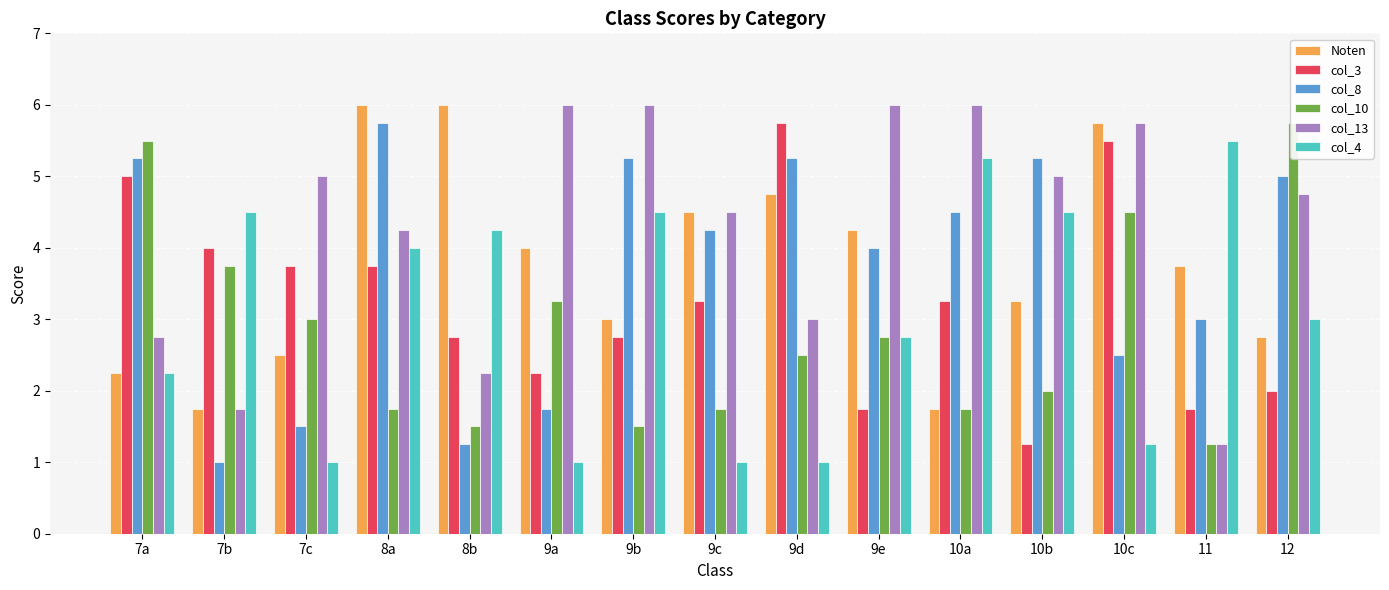

At which category is the sum across all series the highest?

8a